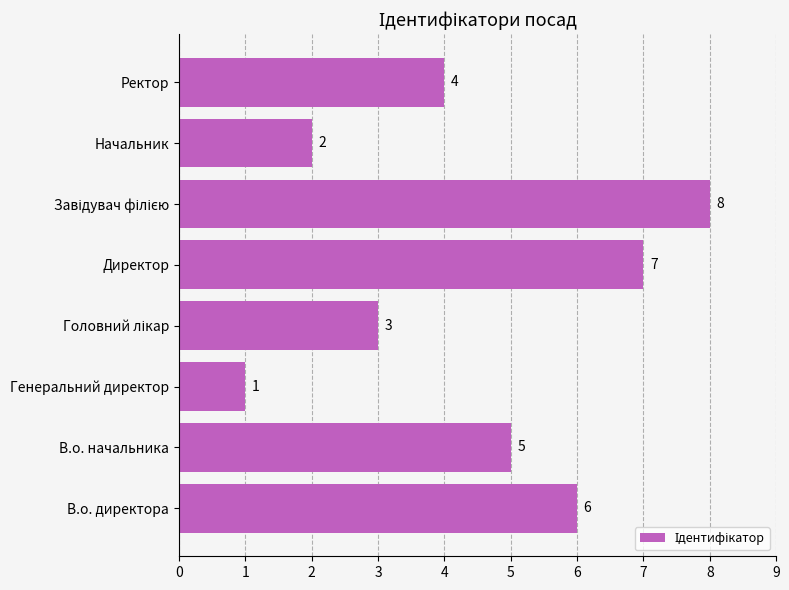

Which has a higher value, Ректор or В.о. начальника?

В.о. начальника